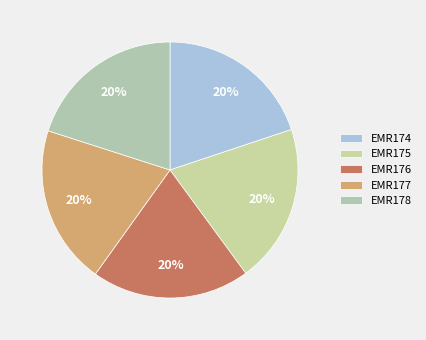

How many segments does this pie chart have?

5